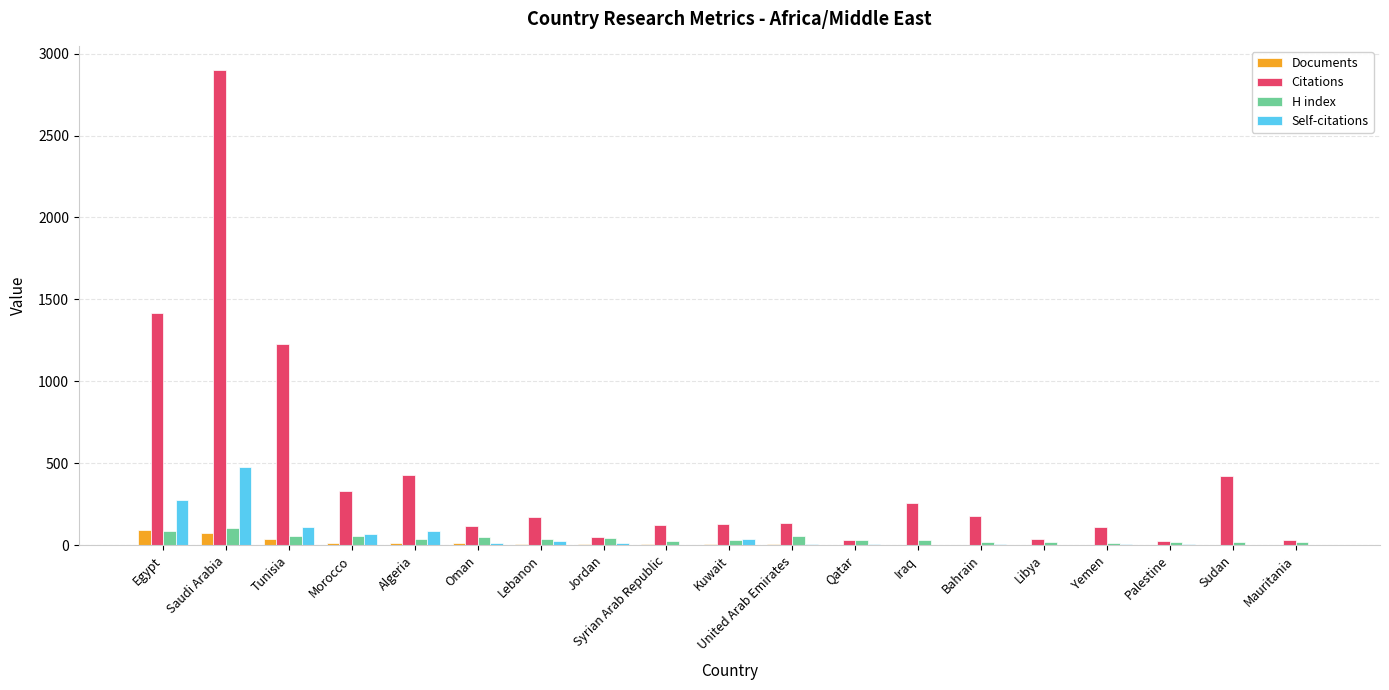

Does the chart contain stacked bars?

No